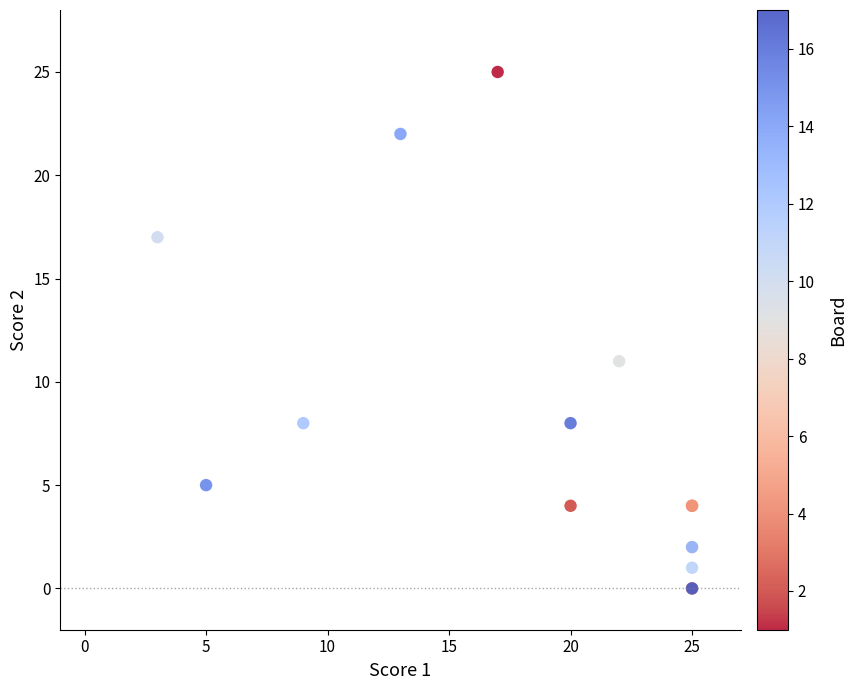

What Y value in the scatter plot is closest to 12?

11